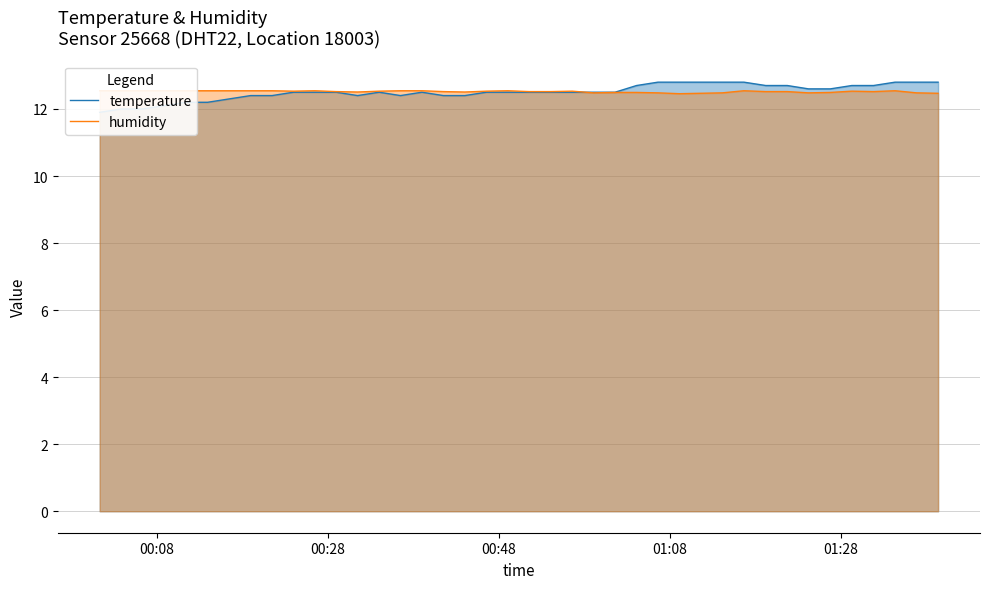

Rank the series by their maximum value, from lowest to highest.

humidity, temperature